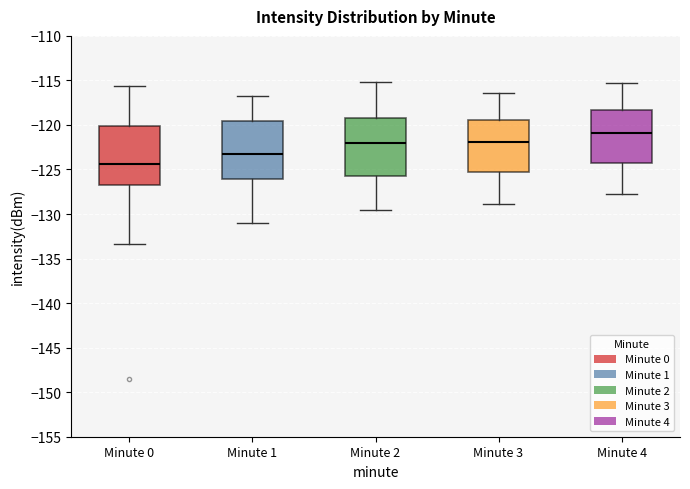

Which box's median line is the lowest?

Minute 0